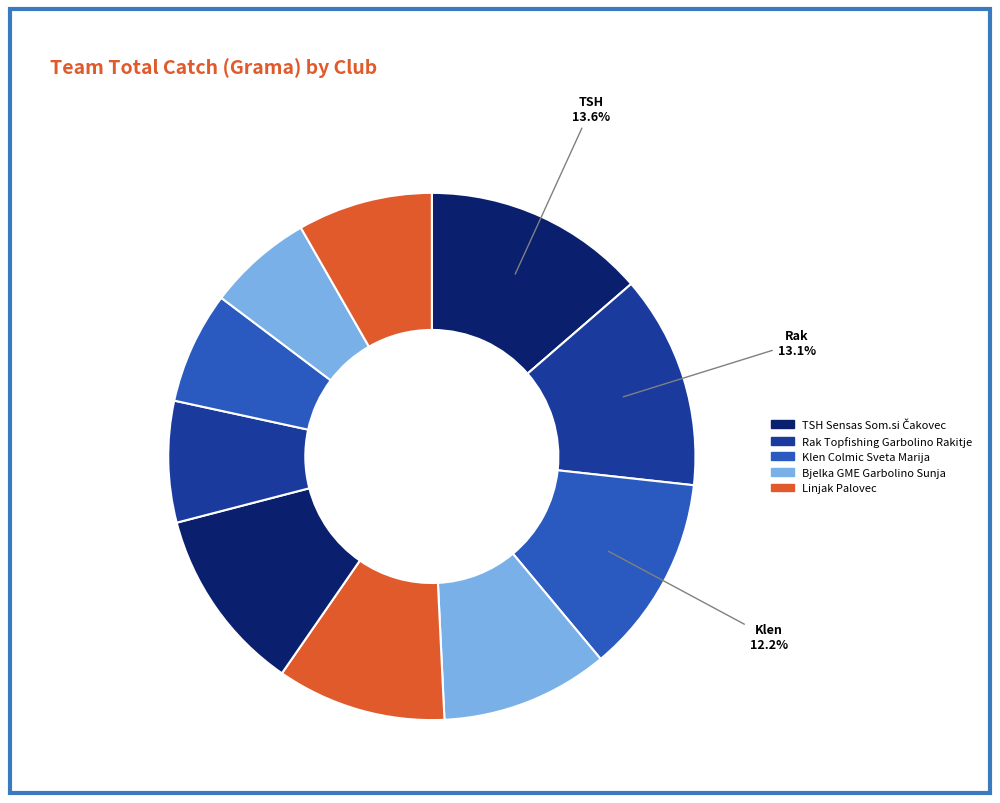

How many slices are in this pie chart?

10